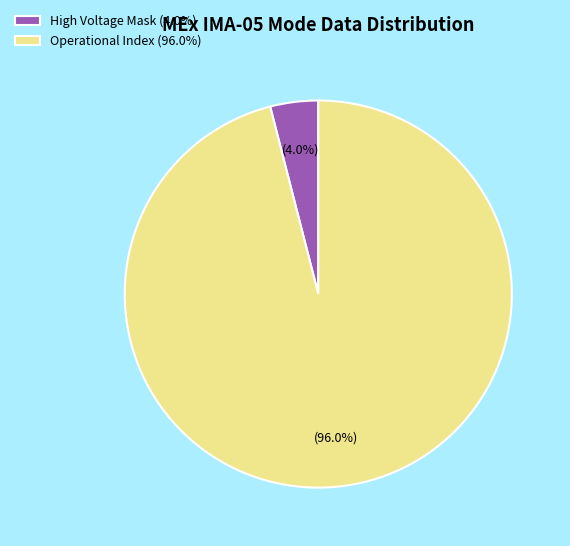

What percentage is NOT represented by Operational Index (96.0%)?

4.0%